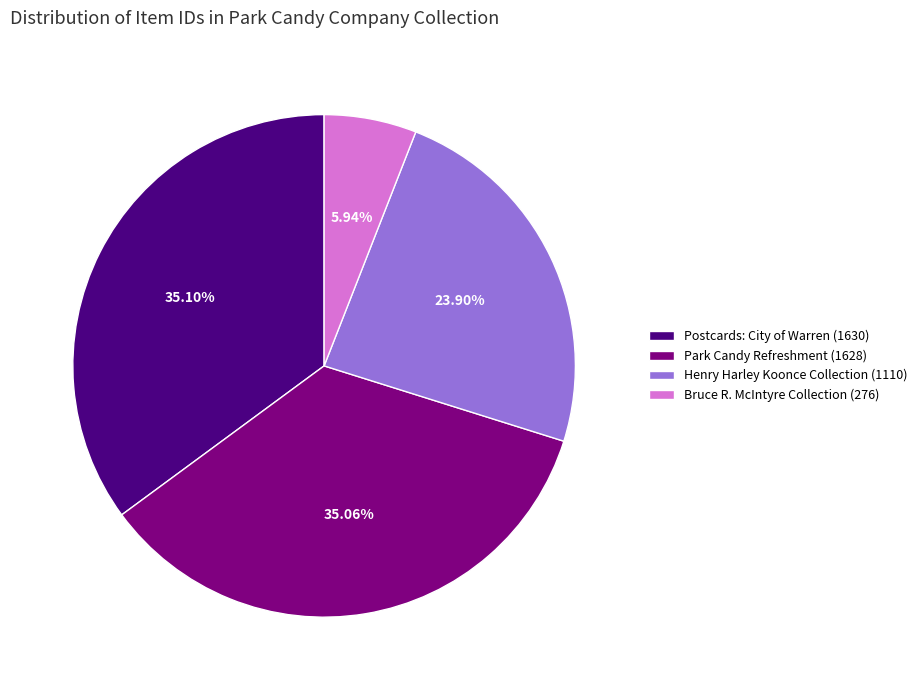

What percentage is the Henry Harley Koonce Collection (1110) slice, to the nearest percent?

24%